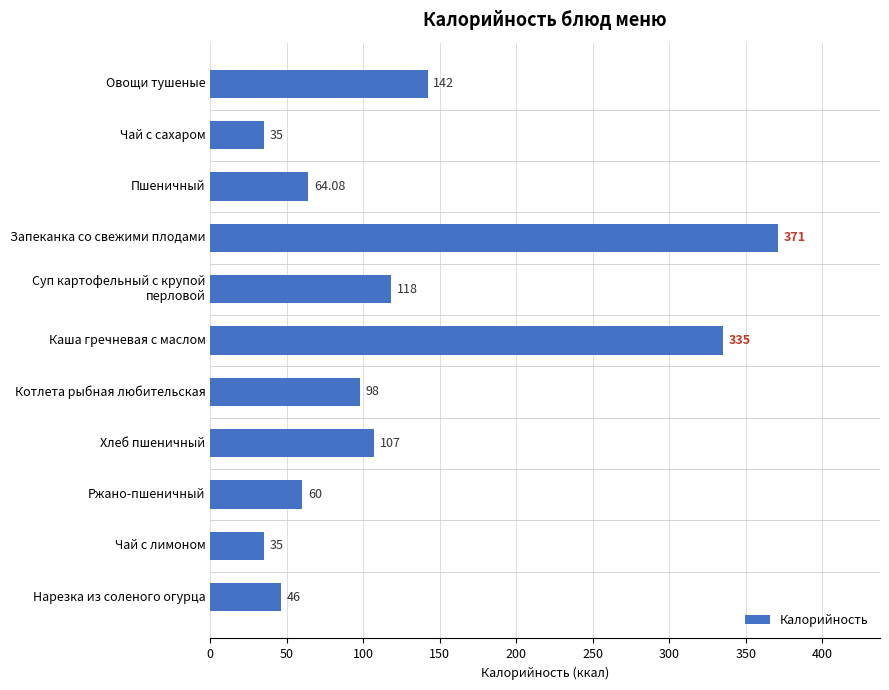

How many bars are there in total?

11